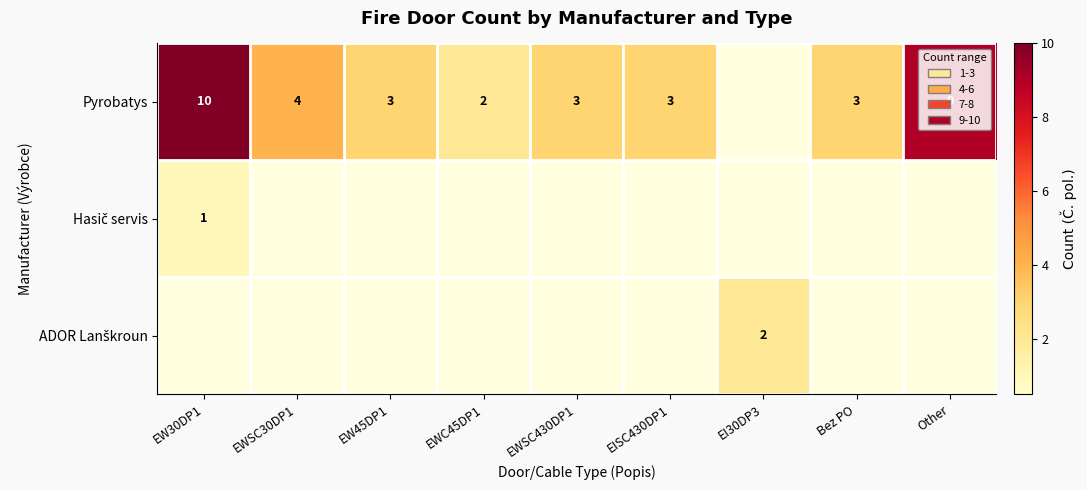

The Pyrobatys series shows 5 at EISC430DP1. True or false?

False